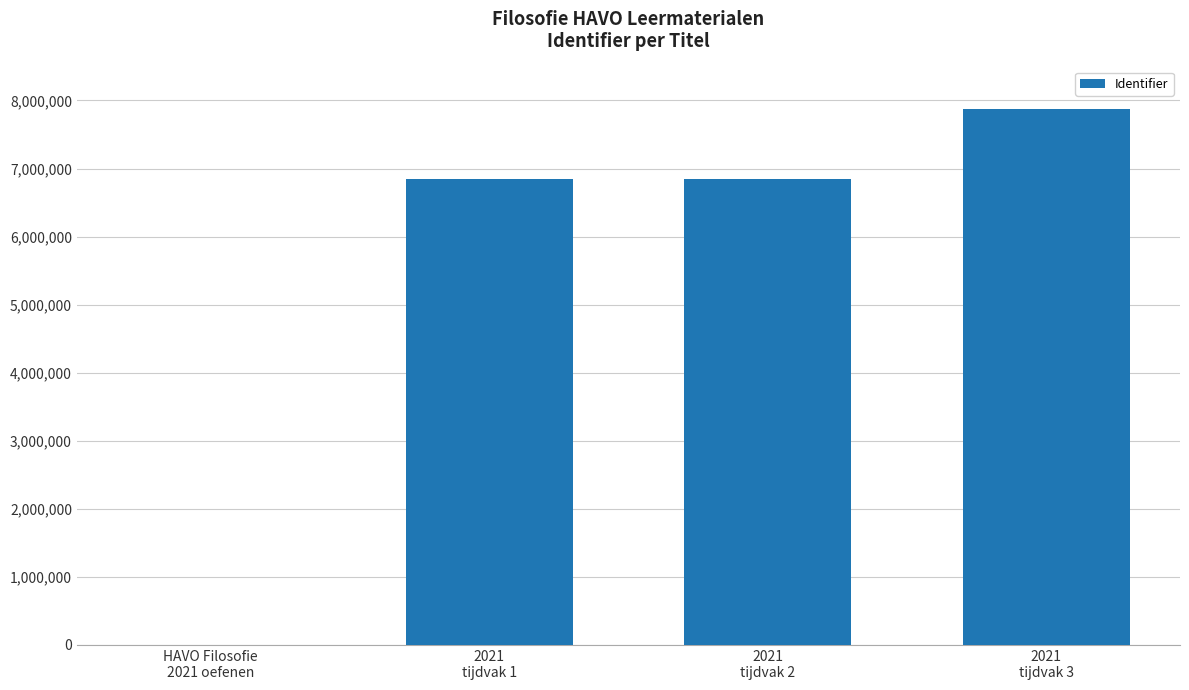

What is the sum of all values?

21573970